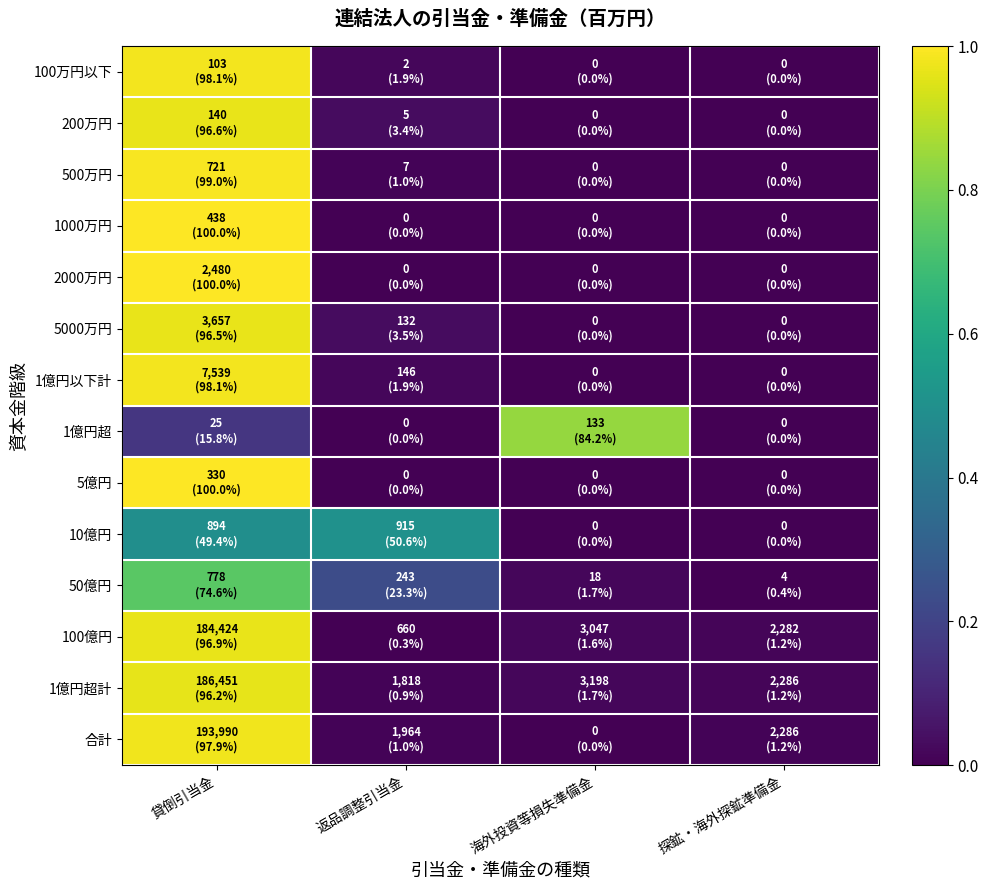

Reading right to left, what are all the values shown in this chart?

100万円以下: 探鉱・海外探鉱準備金=0.0	海外投資等損失準備金=0.0	返品調整引当金=0.0	貸倒引当金=1.0
200万円: 探鉱・海外探鉱準備金=0.0	海外投資等損失準備金=0.0	返品調整引当金=0.0	貸倒引当金=1.0
500万円: 探鉱・海外探鉱準備金=0.0	海外投資等損失準備金=0.0	返品調整引当金=0.0	貸倒引当金=1.0
1000万円: 探鉱・海外探鉱準備金=0.0	海外投資等損失準備金=0.0	返品調整引当金=0.0	貸倒引当金=1.0
2000万円: 探鉱・海外探鉱準備金=0.0	海外投資等損失準備金=0.0	返品調整引当金=0.0	貸倒引当金=1.0
5000万円: 探鉱・海外探鉱準備金=0.0	海外投資等損失準備金=0.0	返品調整引当金=0.0	貸倒引当金=1.0
1億円以下計: 探鉱・海外探鉱準備金=0.0	海外投資等損失準備金=0.0	返品調整引当金=0.0	貸倒引当金=1.0
1億円超: 探鉱・海外探鉱準備金=0.0	海外投資等損失準備金=0.8	返品調整引当金=0.0	貸倒引当金=0.2
5億円: 探鉱・海外探鉱準備金=0.0	海外投資等損失準備金=0.0	返品調整引当金=0.0	貸倒引当金=1.0
10億円: 探鉱・海外探鉱準備金=0.0	海外投資等損失準備金=0.0	返品調整引当金=0.5	貸倒引当金=0.5
50億円: 探鉱・海外探鉱準備金=0.0	海外投資等損失準備金=0.0	返品調整引当金=0.2	貸倒引当金=0.7
100億円: 探鉱・海外探鉱準備金=0.0	海外投資等損失準備金=0.0	返品調整引当金=0.0	貸倒引当金=1.0
1億円超計: 探鉱・海外探鉱準備金=0.0	海外投資等損失準備金=0.0	返品調整引当金=0.0	貸倒引当金=1.0
合計: 探鉱・海外探鉱準備金=0.0	海外投資等損失準備金=0.0	返品調整引当金=0.0	貸倒引当金=1.0